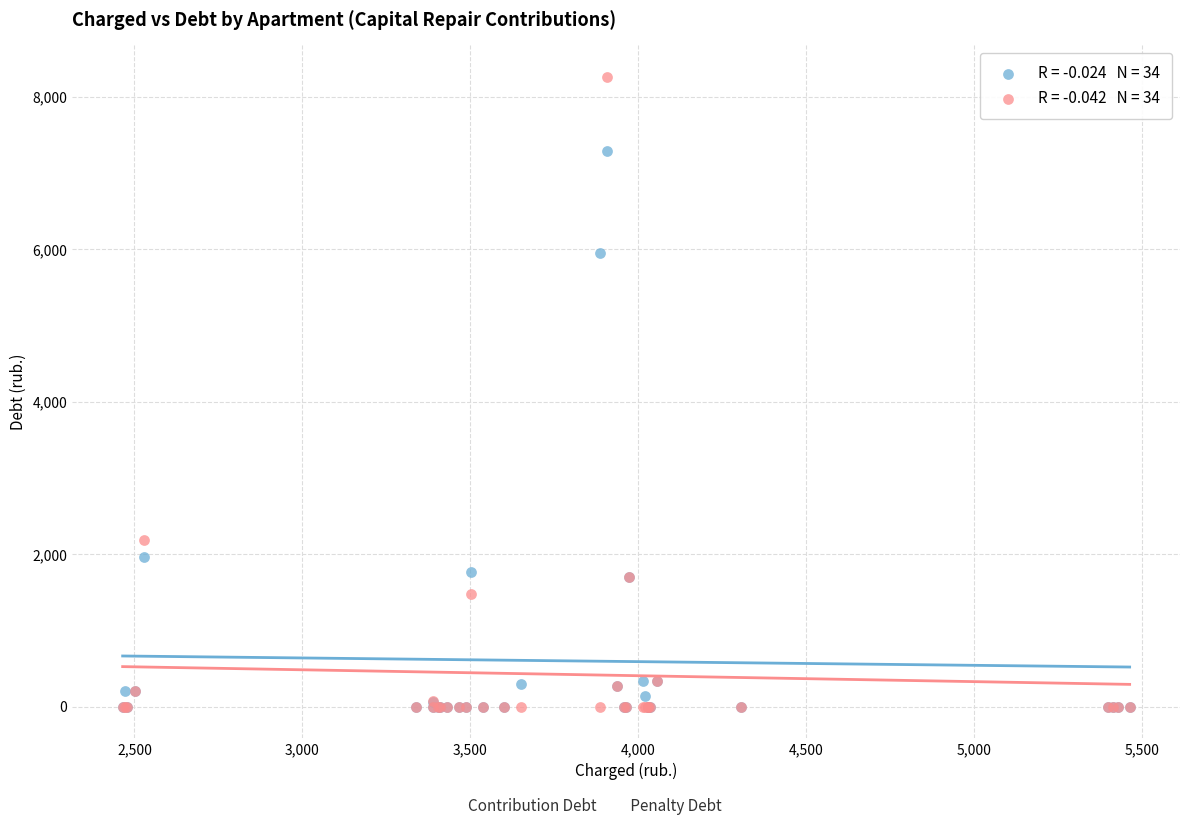

Across all series, what Y value is closest to 4131?

5956.5